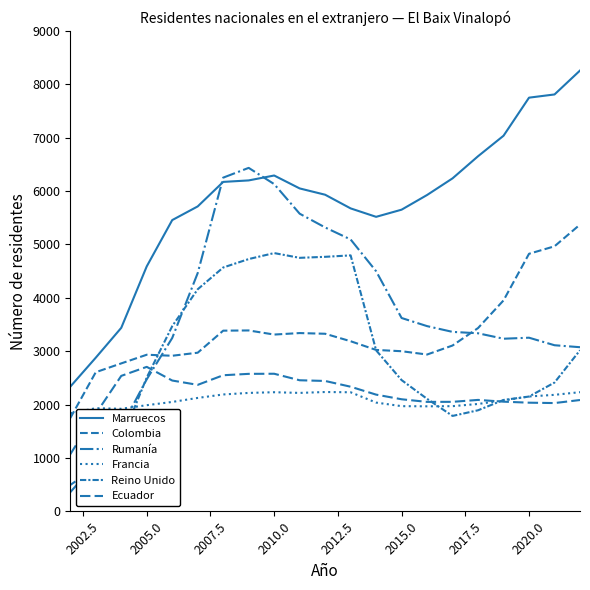

How many lines are shown in the chart?

6